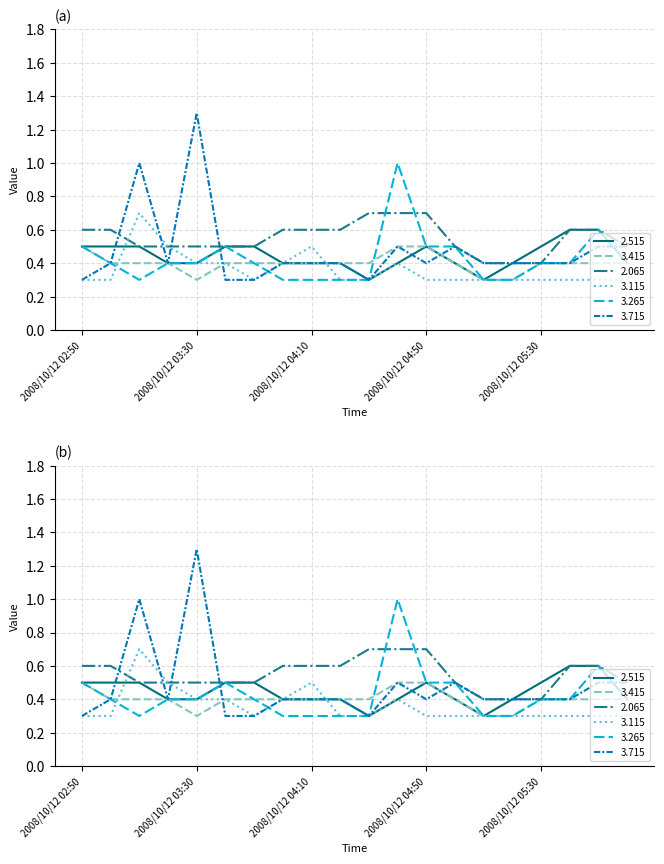

What position from the right is 2008/10/12 03:40?

15